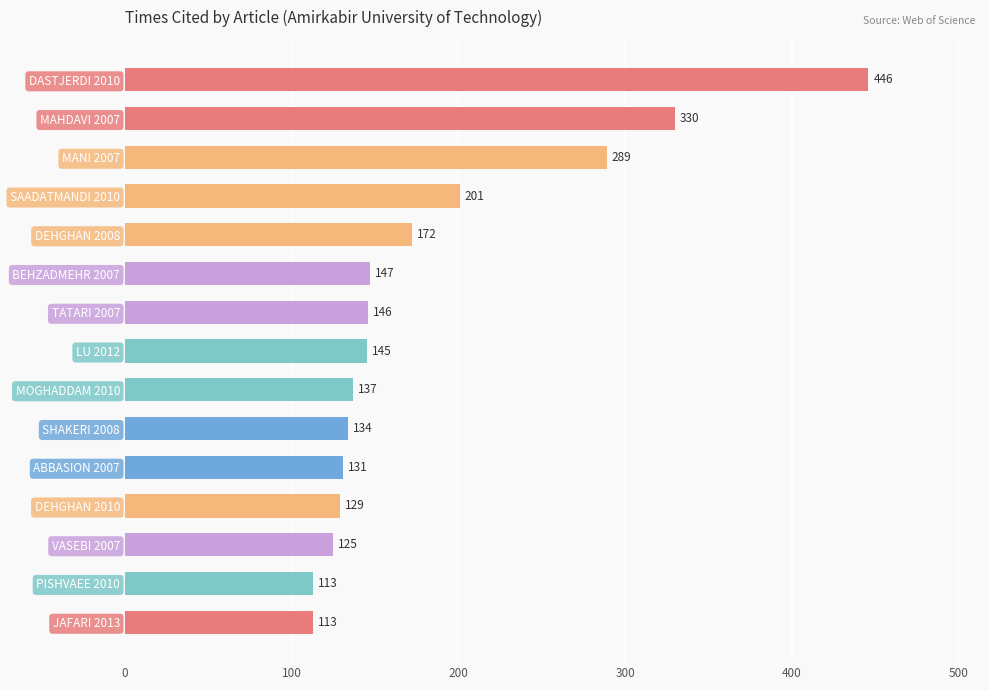

What value does the data have at DEHGHAN 2010, to the nearest 5?

130